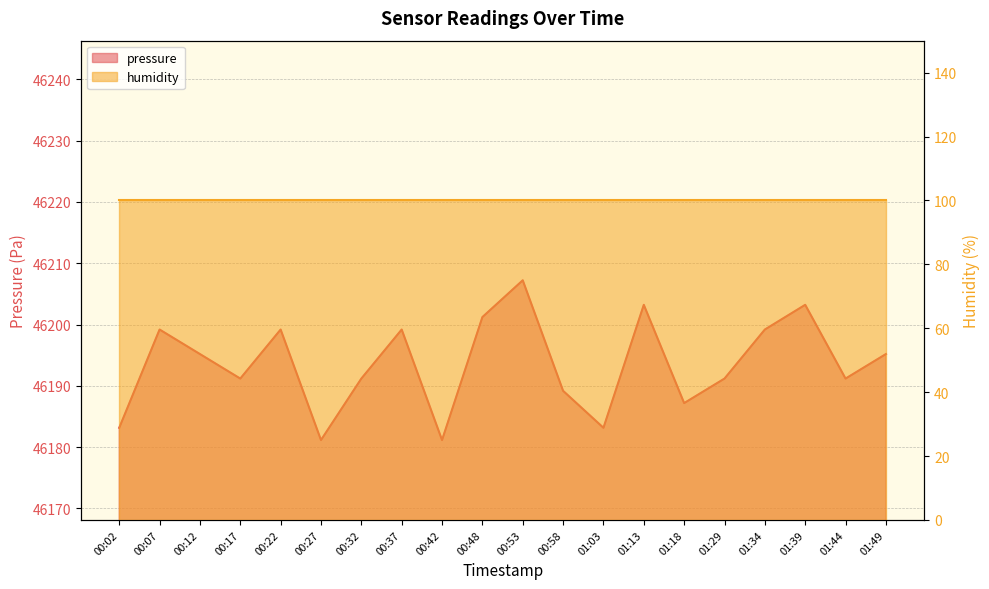

What is the greatest value displayed?

46207.2